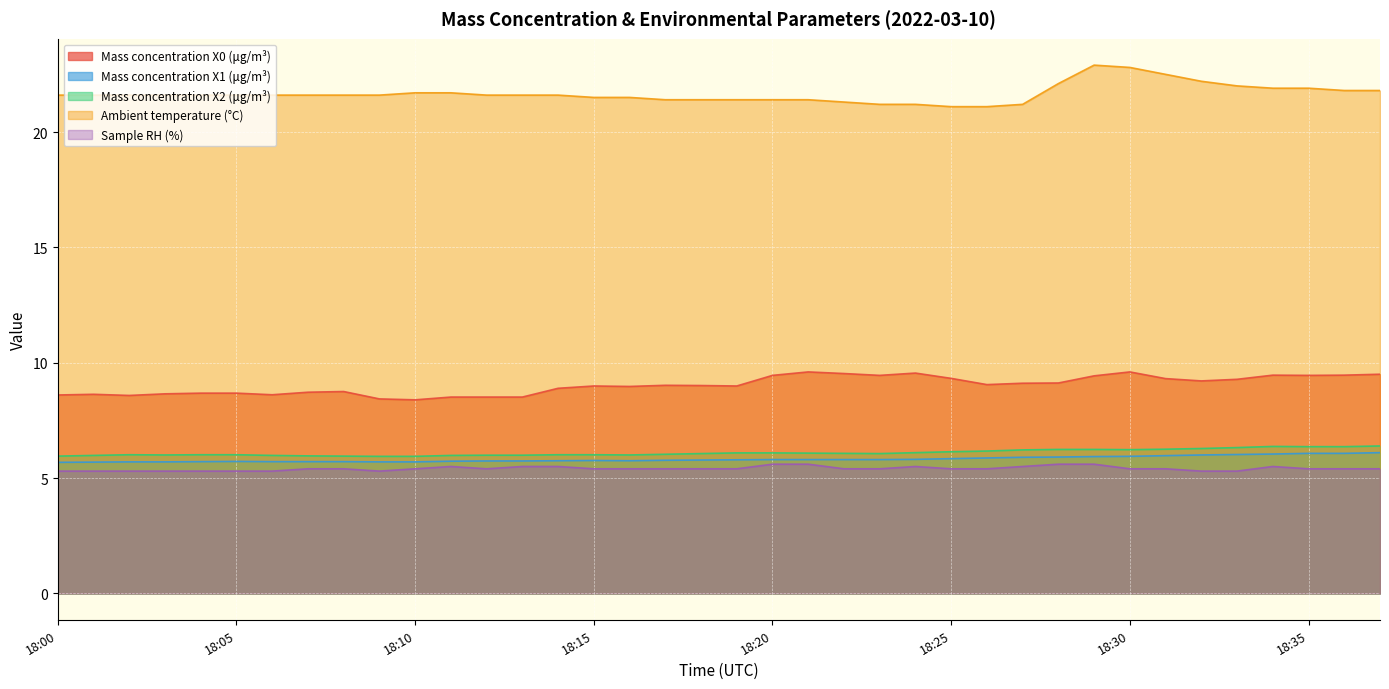

What is the minimum value for Mass concentration X0 (μg/m³)?

8.4